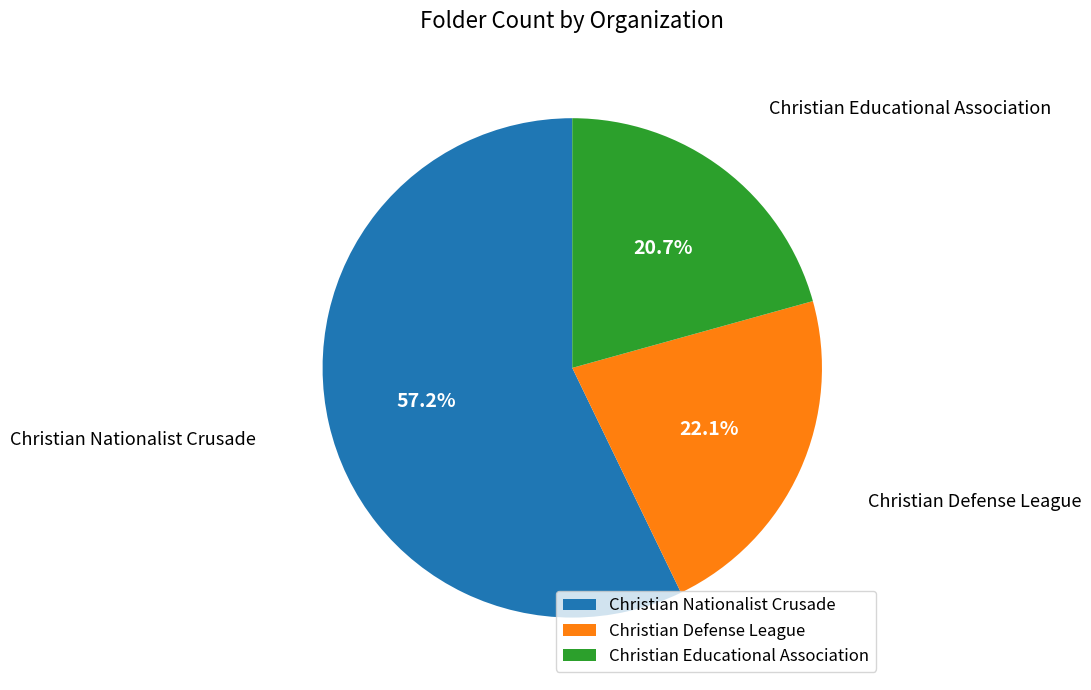

Approximately how many times larger is the value at Christian Educational Association compared to Christian Defense League?

0.9